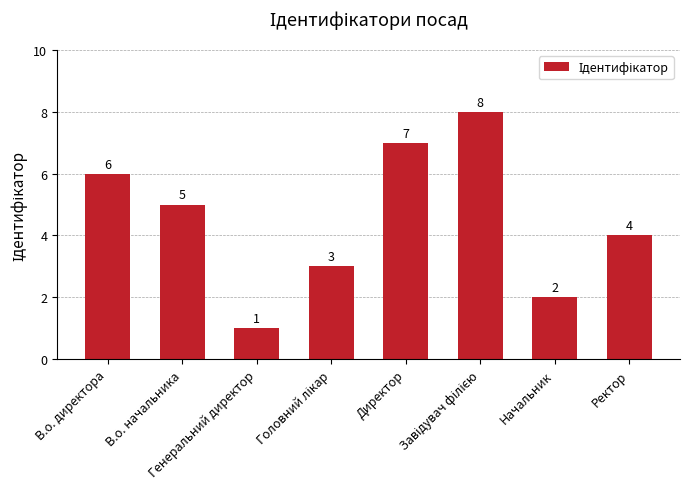

How many distinct data groups are displayed?

1